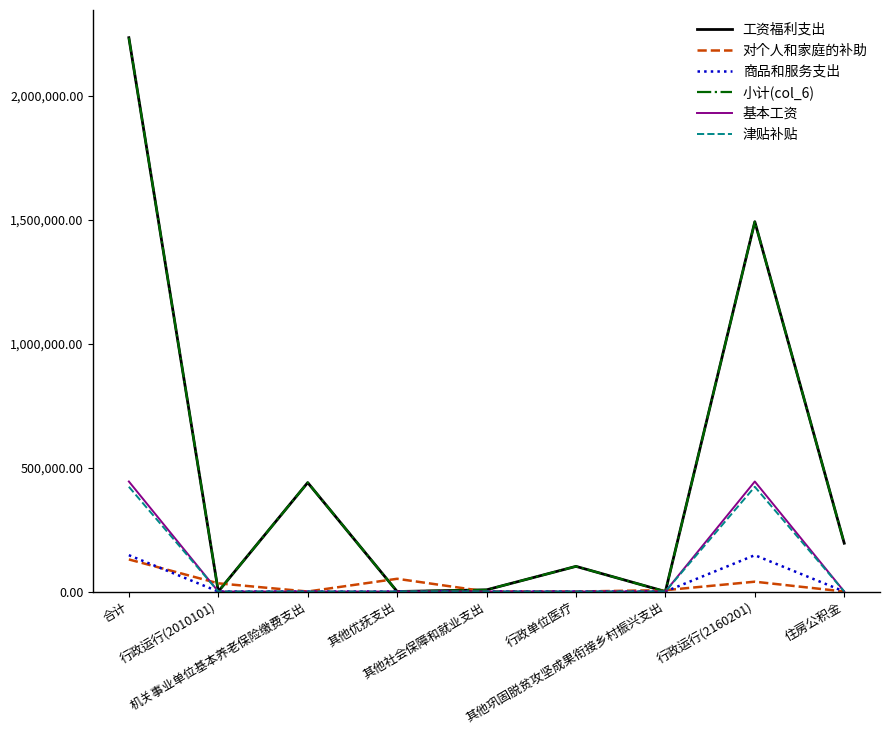

True or false: 工资福利支出 and 基本工资 cross at least once.

False